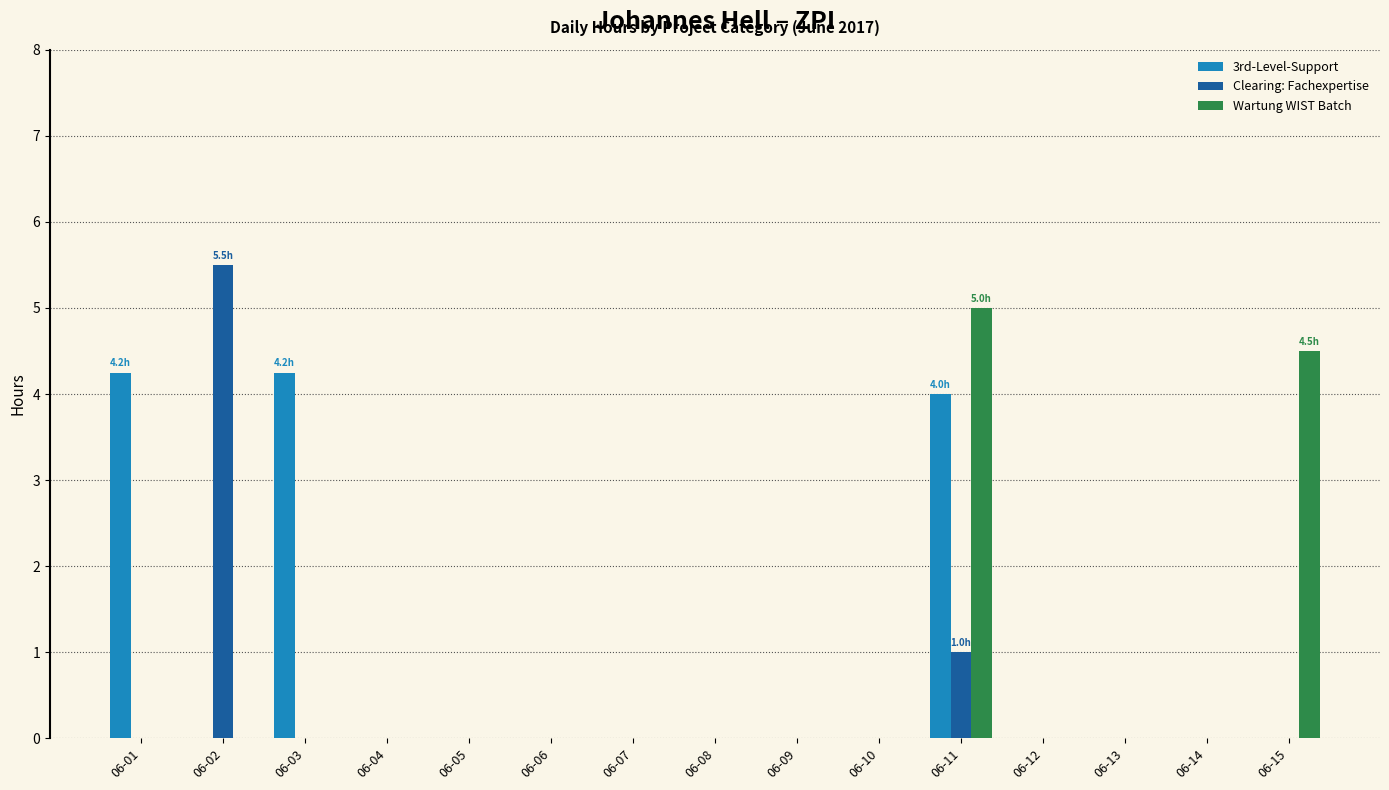

Does the chart contain stacked bars?

No